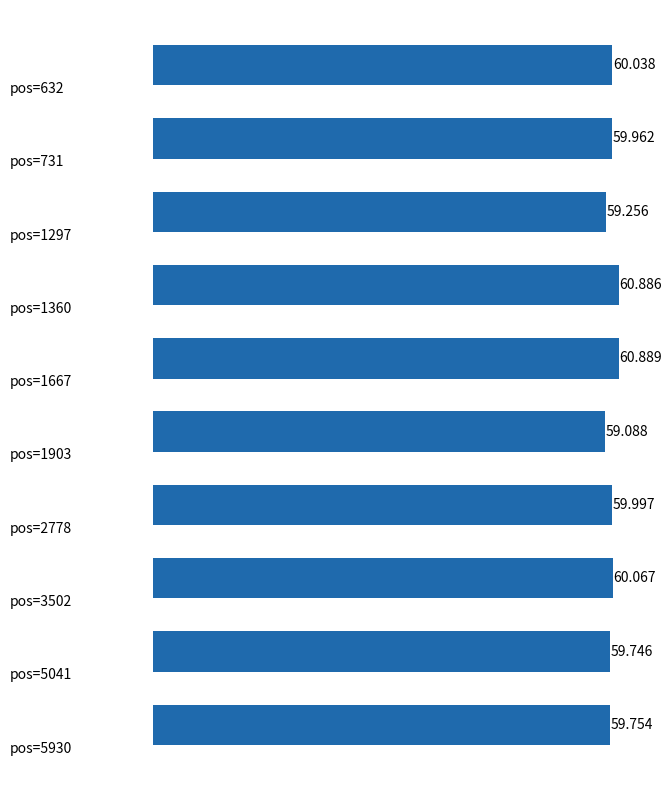

What is the sum of all values?

599.7